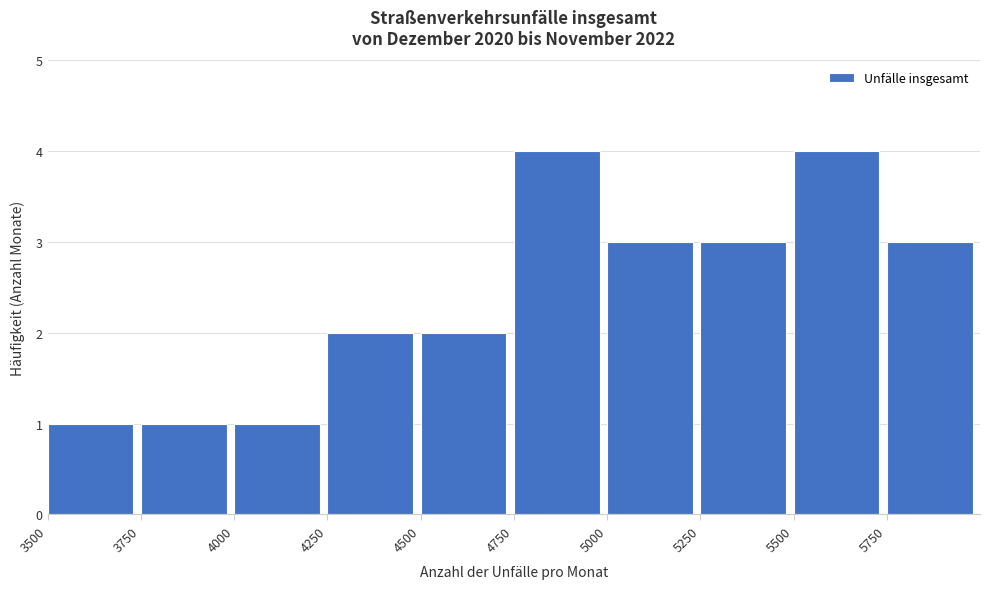

Reading left to right, list every bar in this chart as the range it spans on the x-axis followed by its height. The values are not printed on the chart, so give them approximately, as read against the axis.

3500 to 3750: 1
3750 to 4000: 1
4000 to 4250: 1
4250 to 4500: 2
4500 to 4750: 2
4750 to 5000: 4
5000 to 5250: 3
5250 to 5500: 3
5500 to 5750: 4
5750 to 6000: 3